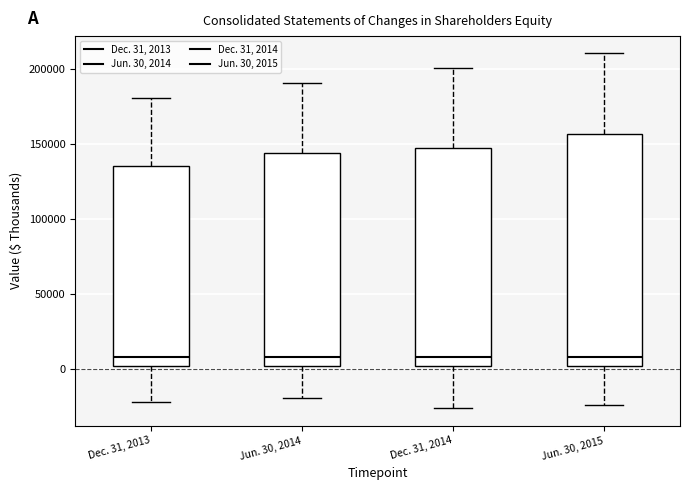

Where does the upper whisker of the box for Jun. 30, 2015 end on the y-axis? The values are not printed on the chart, so give them approximately, as read against the axis.

210000